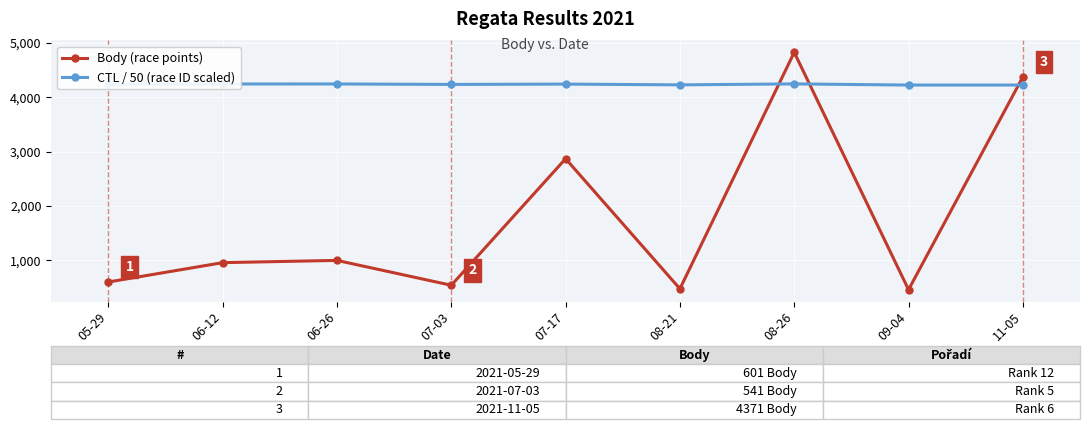

Is it true that CTL / 50 (race ID scaled) equals 4242.7 at 06-26?

True